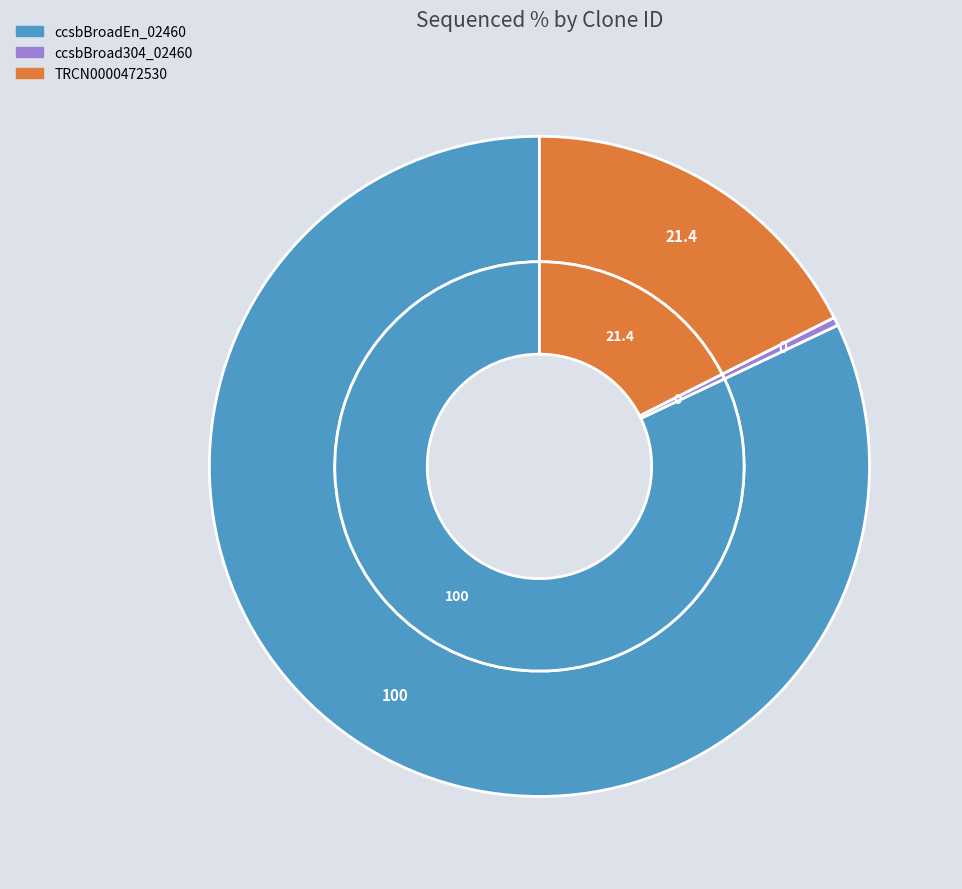

To the nearest percent, what percentage of the pie is ccsbBroadEn_02460?

82%